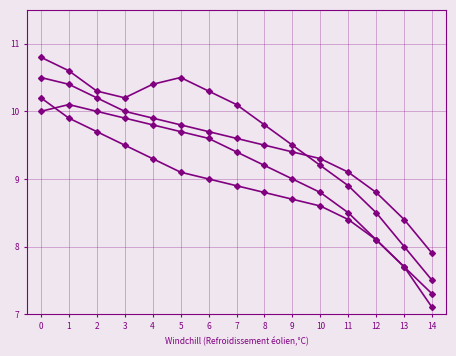

How many lines are shown in the chart?

4